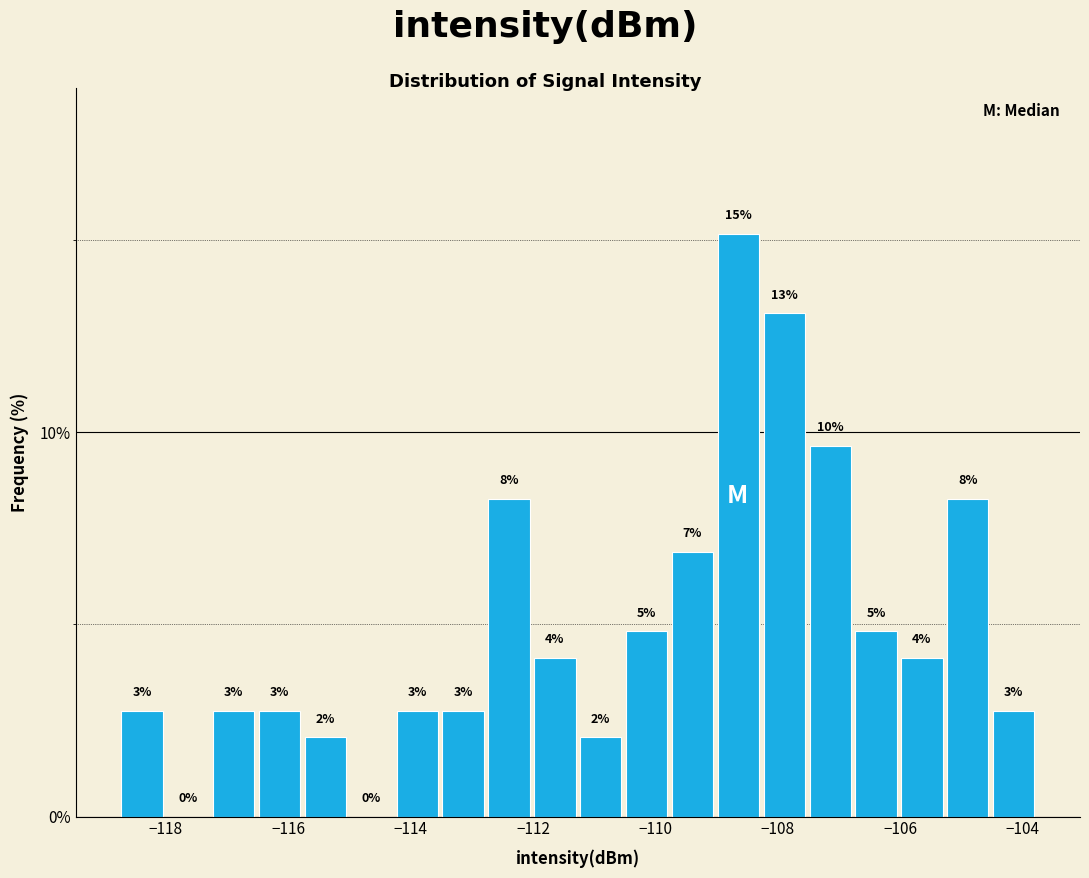

Read against the x-axis, roughly where is the centre of the tallest bar?

-108.6